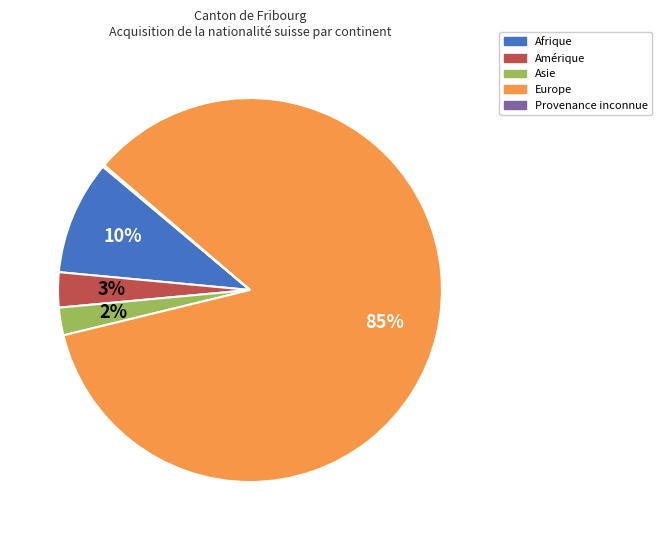

Which category has the biggest portion of the pie?

Europe